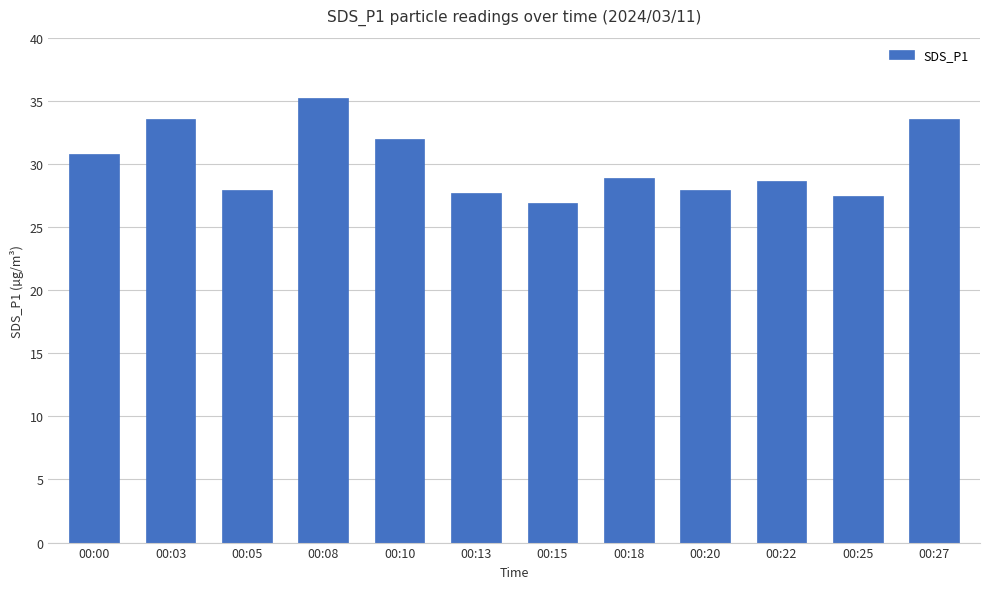

How many categories are shown in the chart?

12